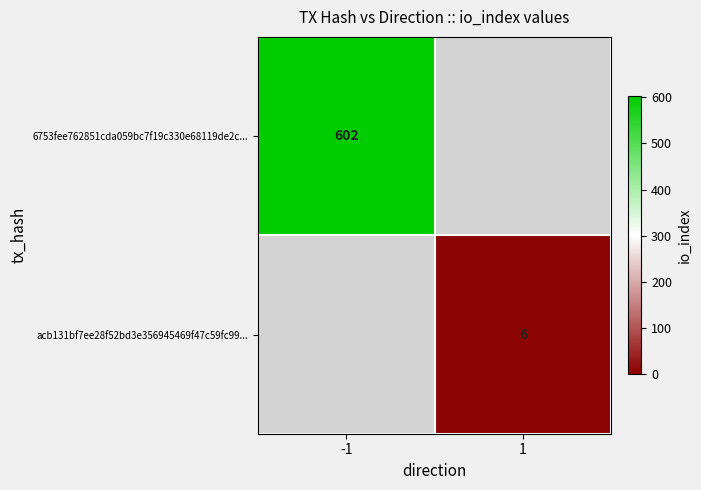

The value of acb131bf7ee28f52bd3e356945469f47c59fc99... at 1 is 6. True or false?

True